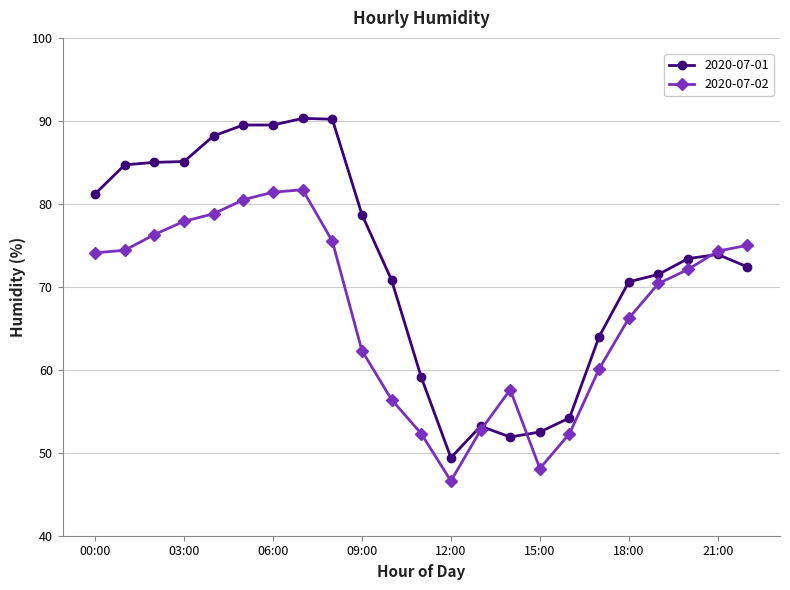

What is the sum of all 2020-07-01 values?

1679.3